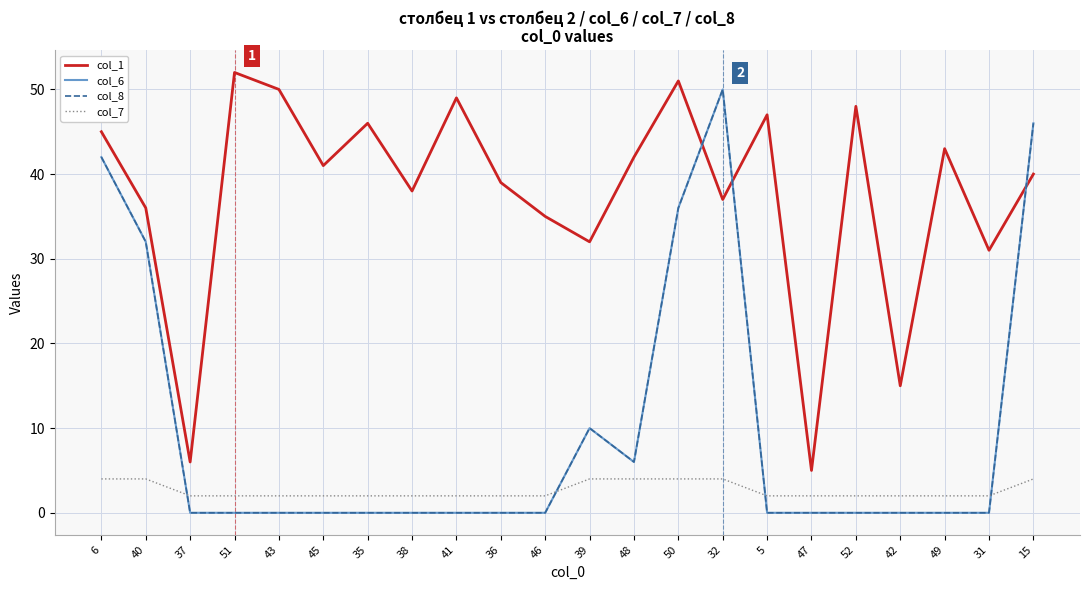

What is the average value of the col_1 series?

38